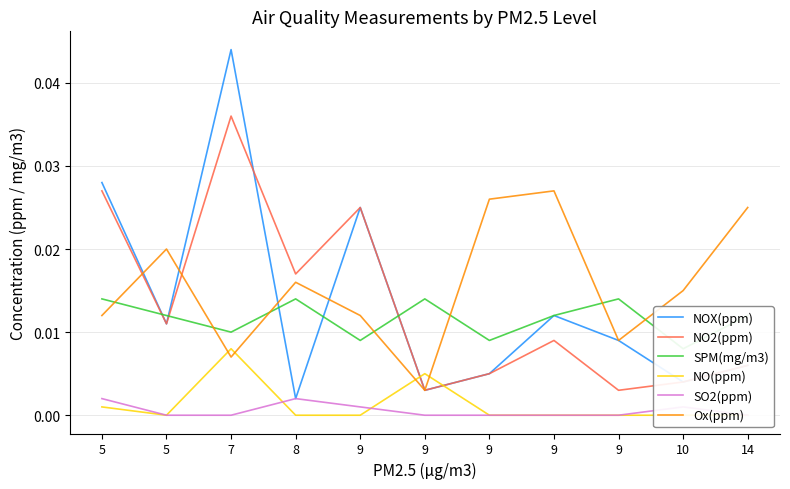

What are all the series names shown in the legend?

NOX(ppm), NO2(ppm), SPM(mg/m3), NO(ppm), SO2(ppm), Ox(ppm)